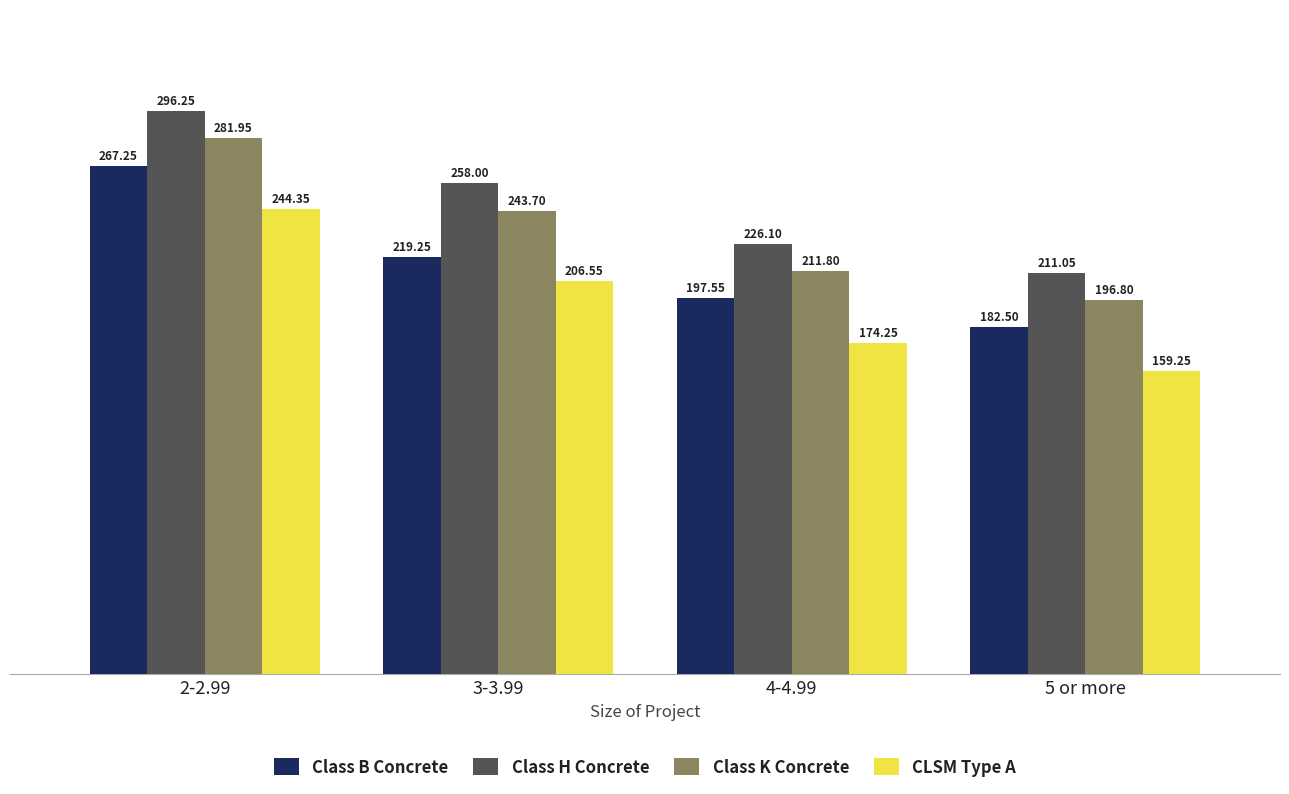

Which series has the widest spread of values?

Class H Concrete